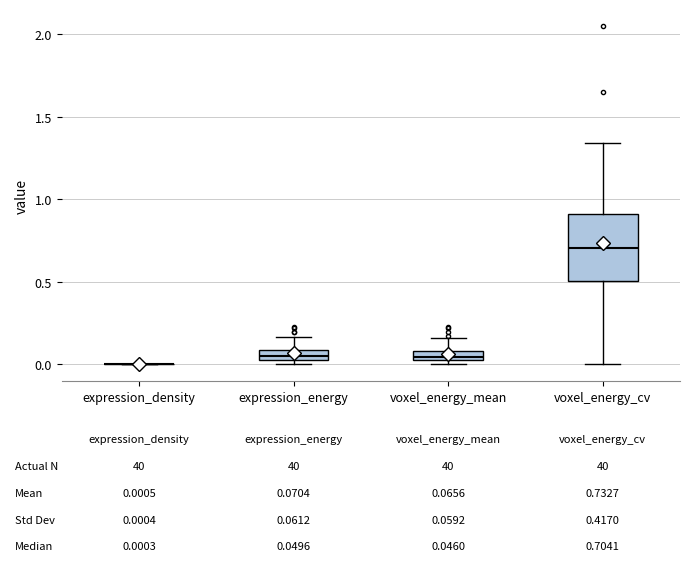

Which box is the tallest, from its lower edge to its upper edge?

voxel_energy_cv